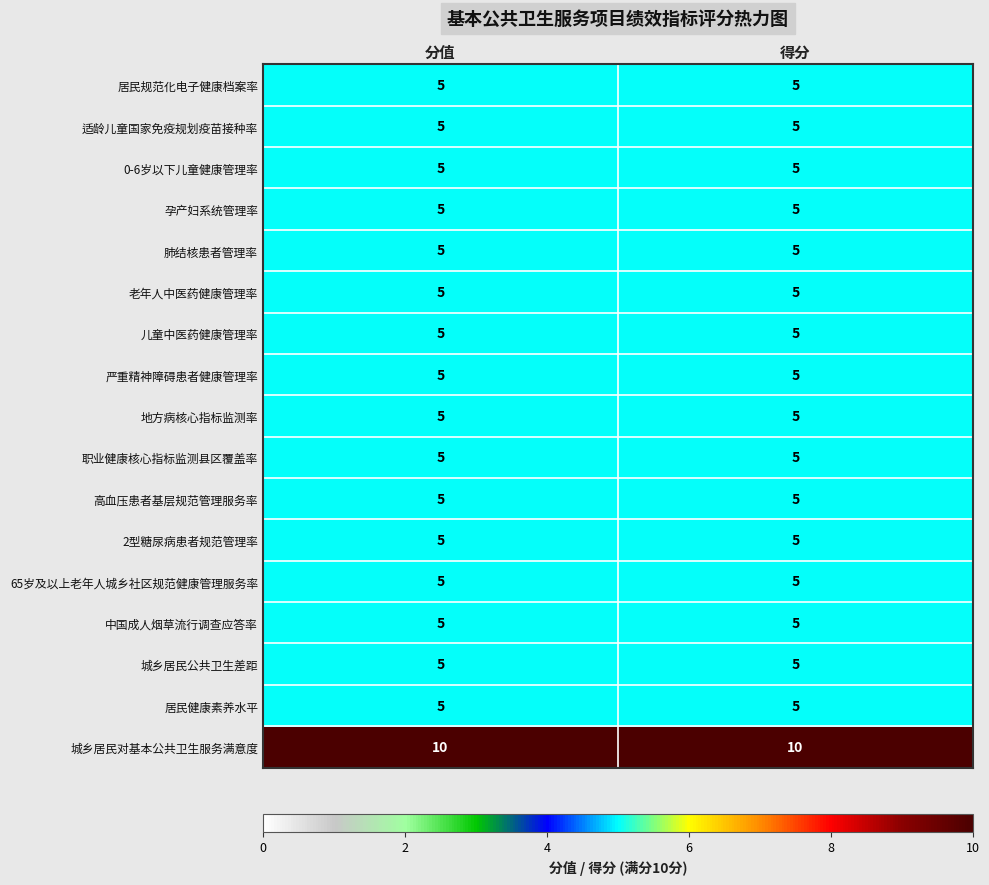

What is the spread (max minus min) of values at 得分?

5